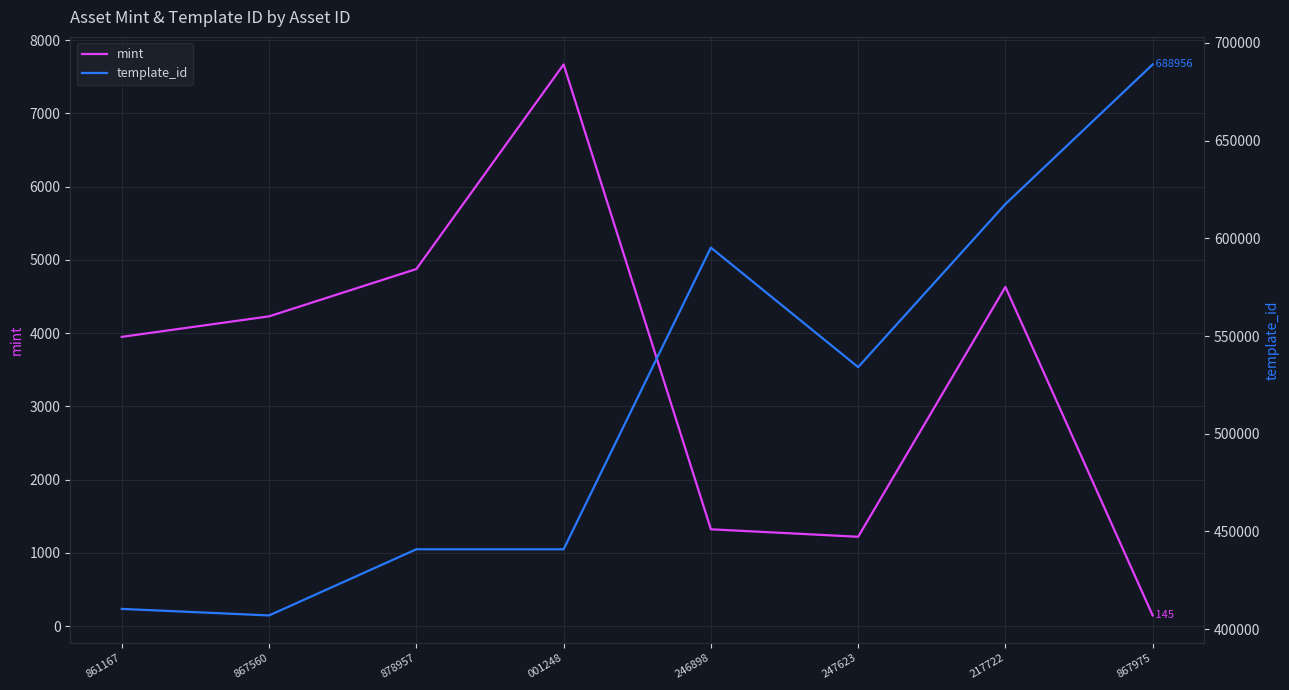

Which category has the lowest value across all series?

867975